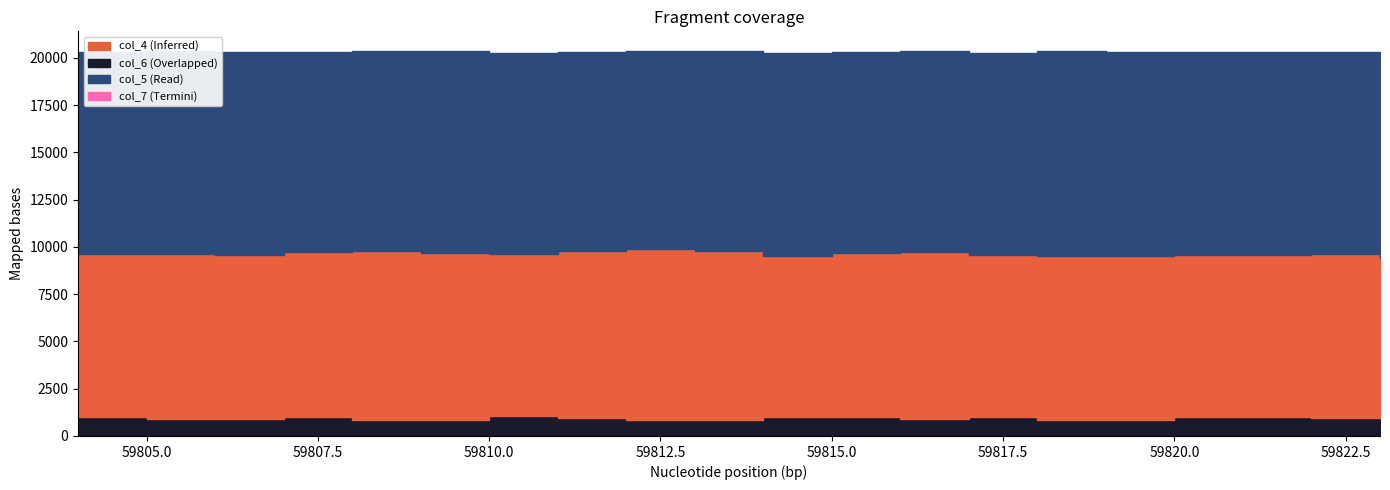

What is the minimum value for col_7?

19